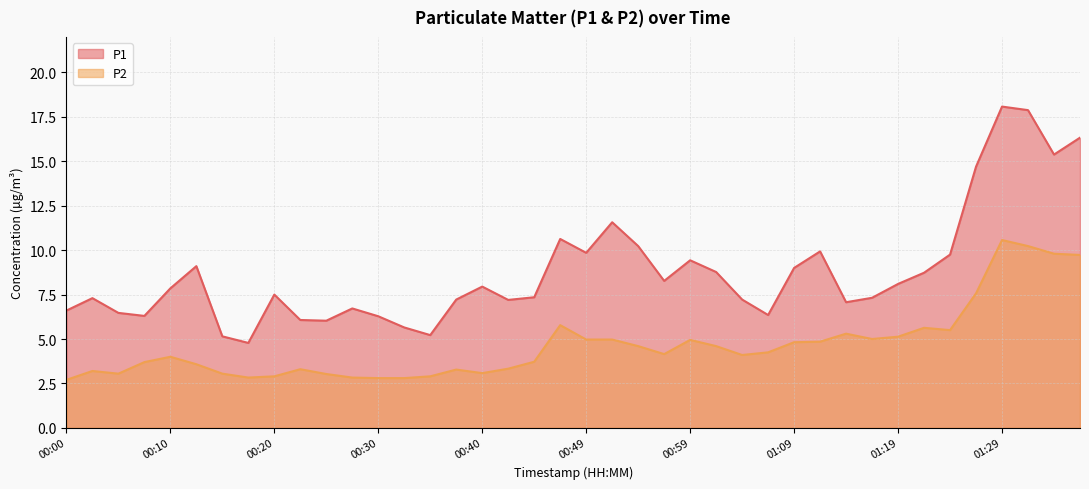

True or false: P2 and P1 cross at least once.

False